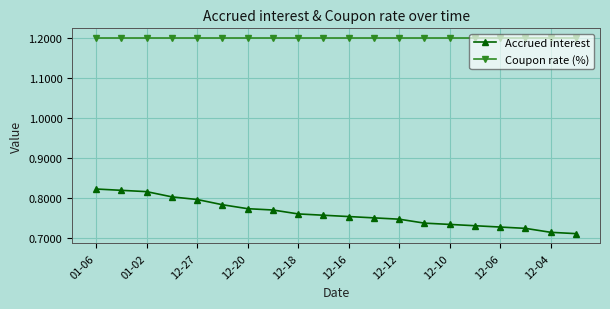

Count the Accrued interest values in the range 0 to 1.

20